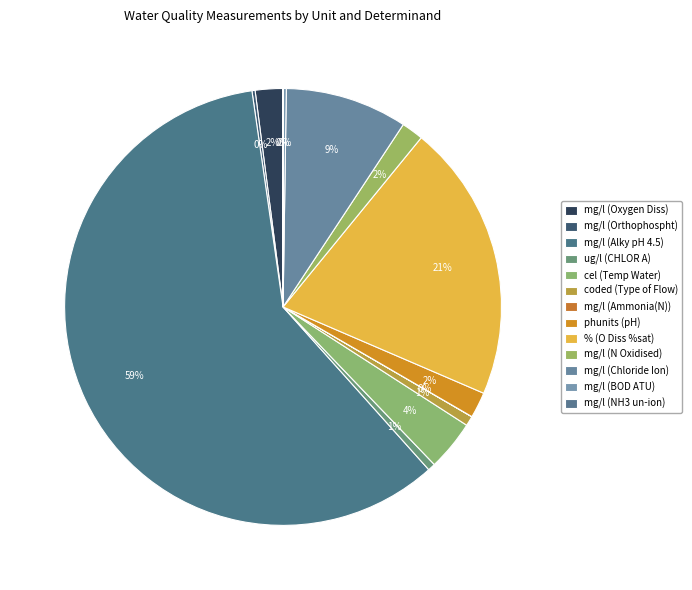

Which category has the smallest portion of the pie?

mg/l (NH3 un-ion)